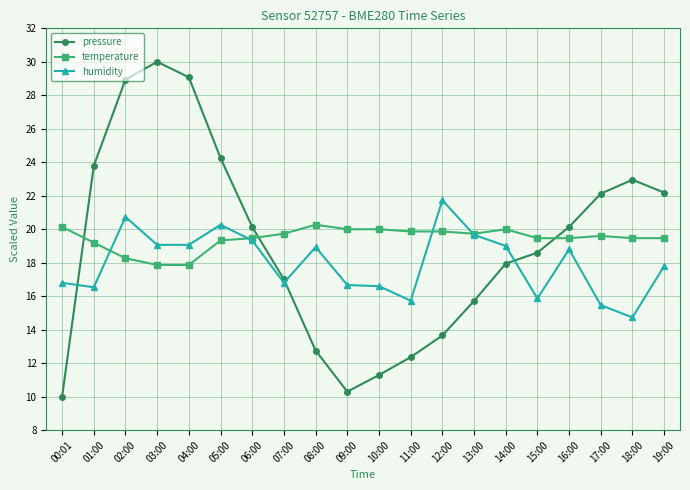

True or false: humidity and temperature cross at least once.

True